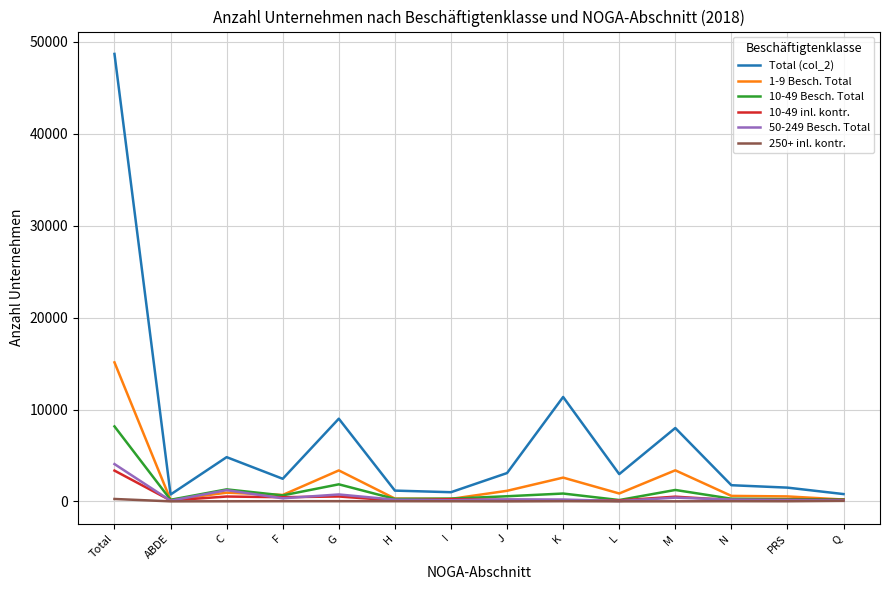

Is it true that 1-9 Besch. Total equals 705 at F?

True